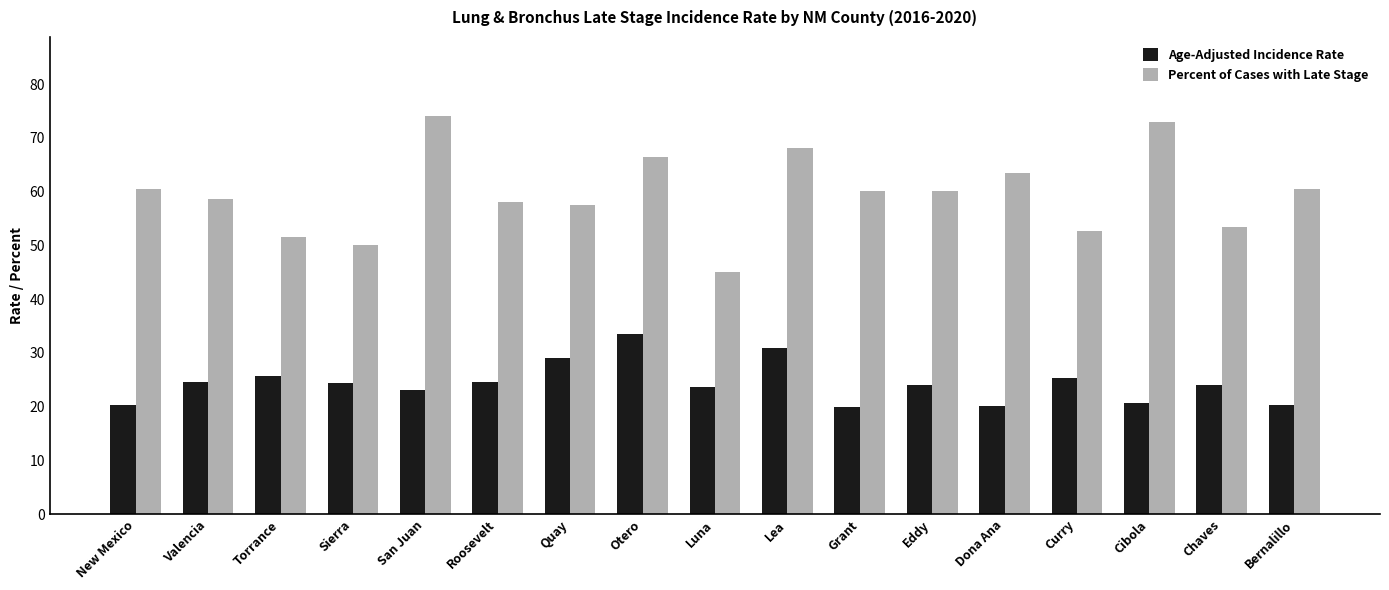

What is the value of the Age-Adjusted Incidence Rate bar at the 2nd from the left?

24.5